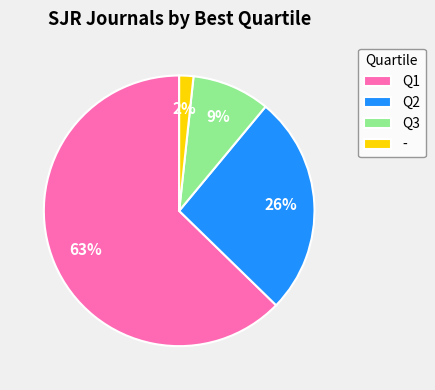

To the nearest percent, what is the difference between the largest and smallest slice percentages?

61%